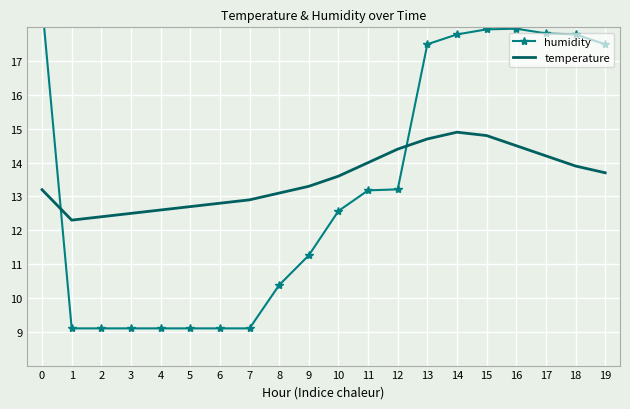

Is it true that humidity equals 17.5 at 13?

True